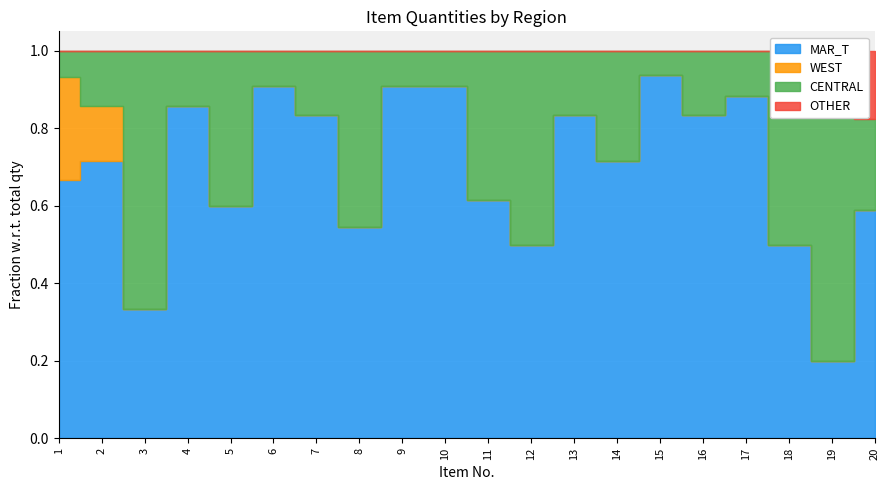

The value of OTHER at 10 is 2. True or false?

False